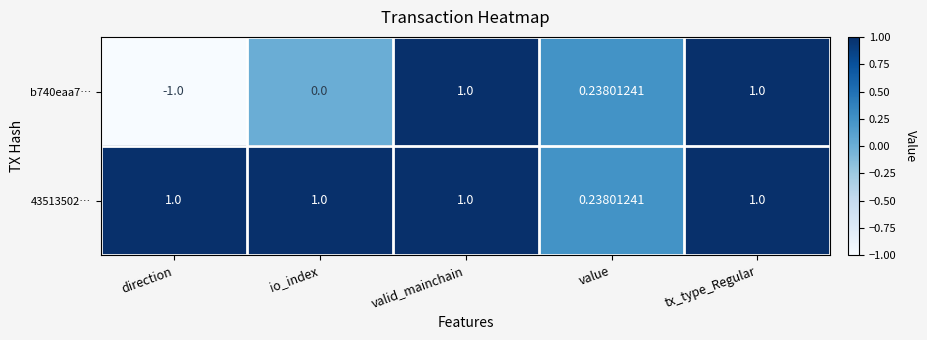

How many data points does each series have?

5